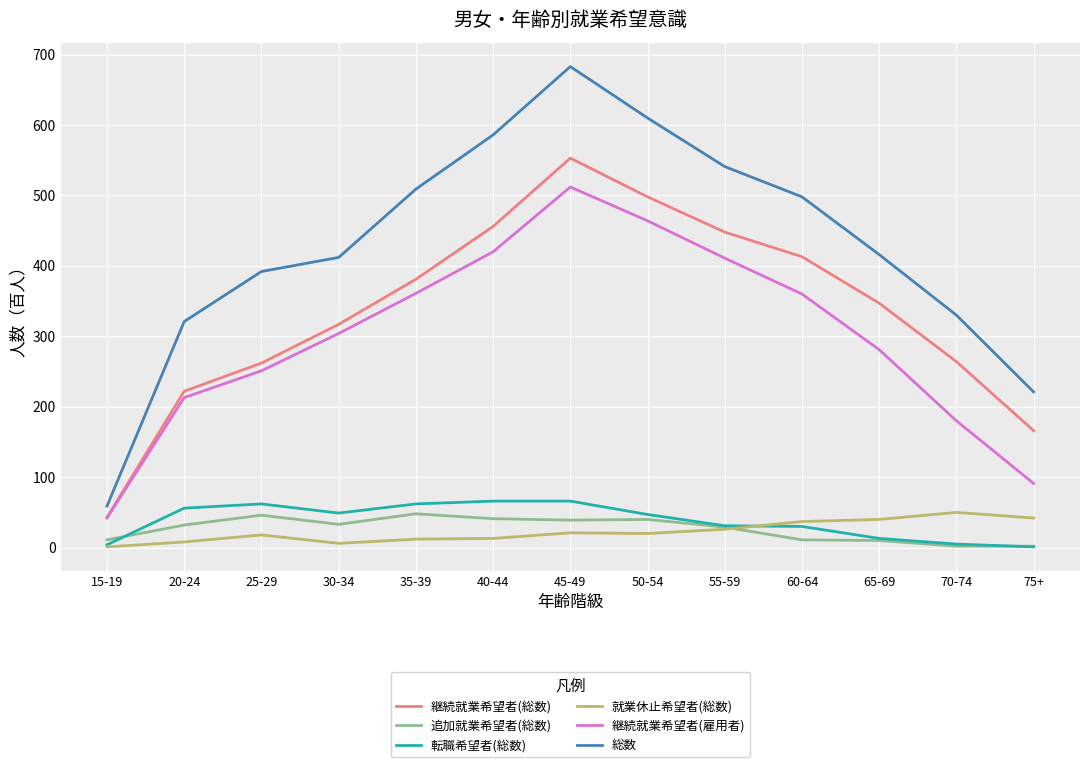

What is the spread (max minus min) of values at 25-29?

374